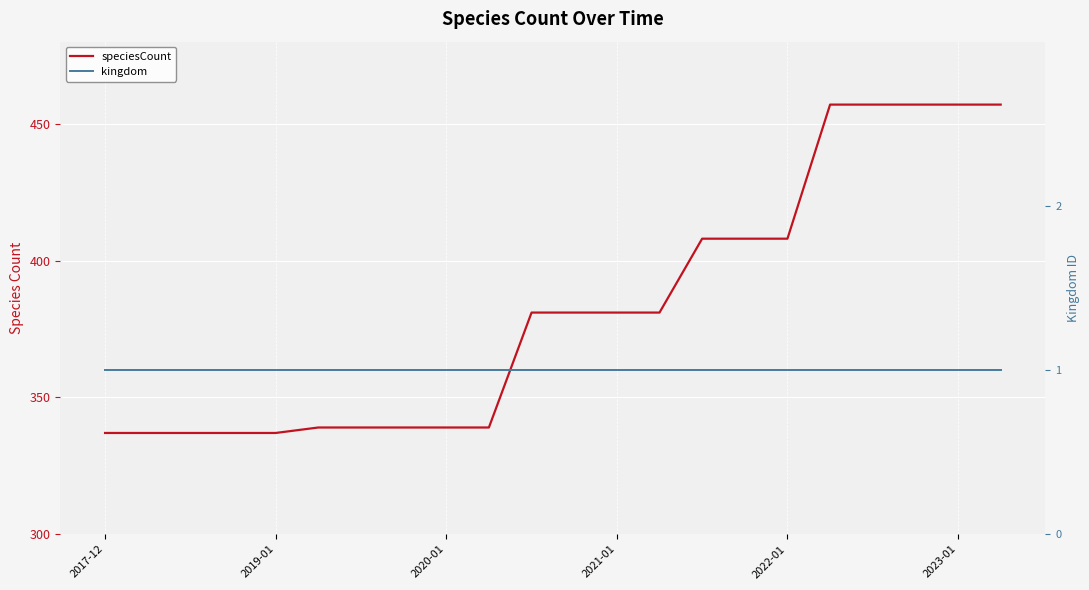

Which series changed the most between 11 and 21?

speciesCount